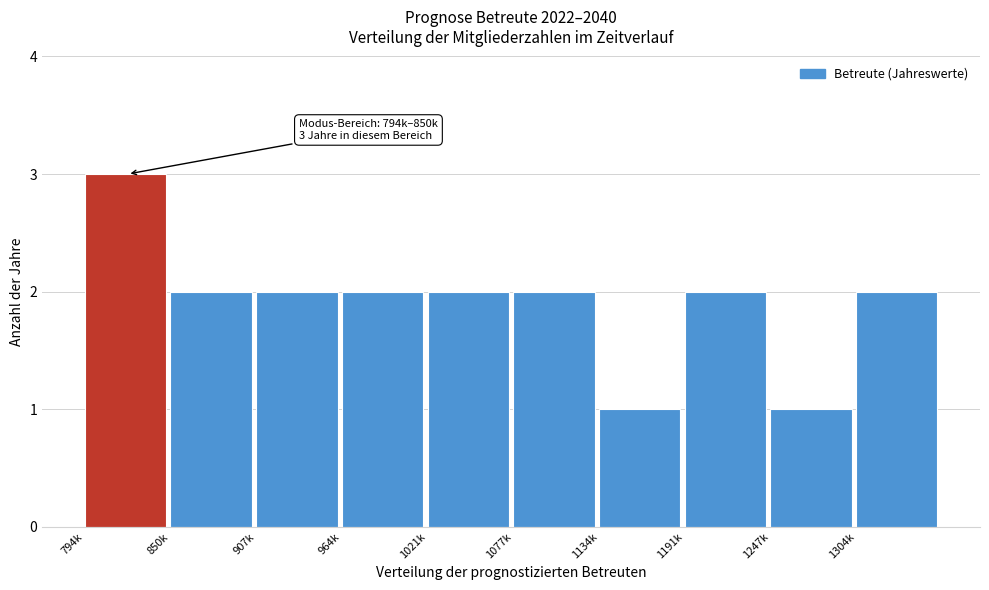

Reading left to right, extract all data points from this chart.

3	2	2	2	2	2	1	2	1	2